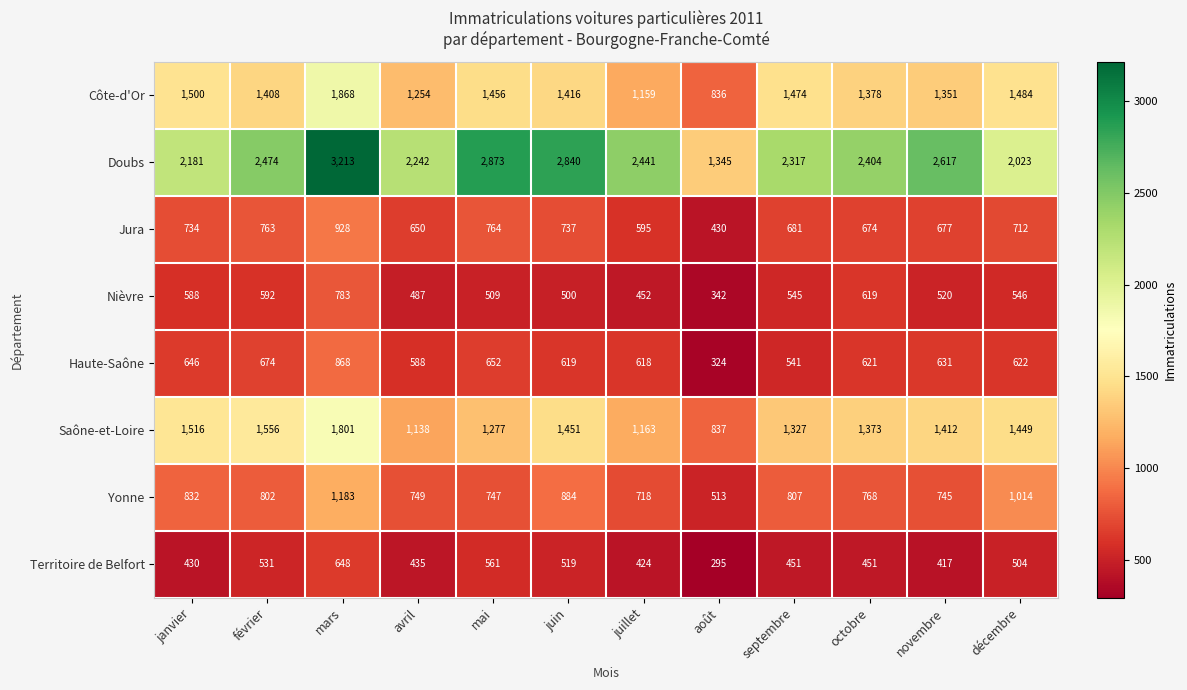

What is the difference between the second highest and second lowest values in the Côte-d'Or series?

341